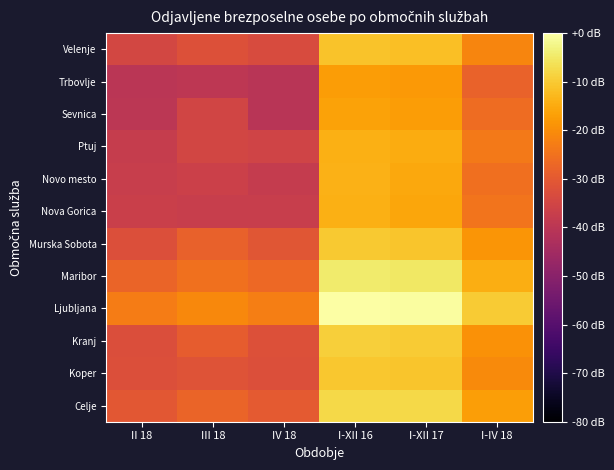

Which category has the lowest value across all series?

IV 18